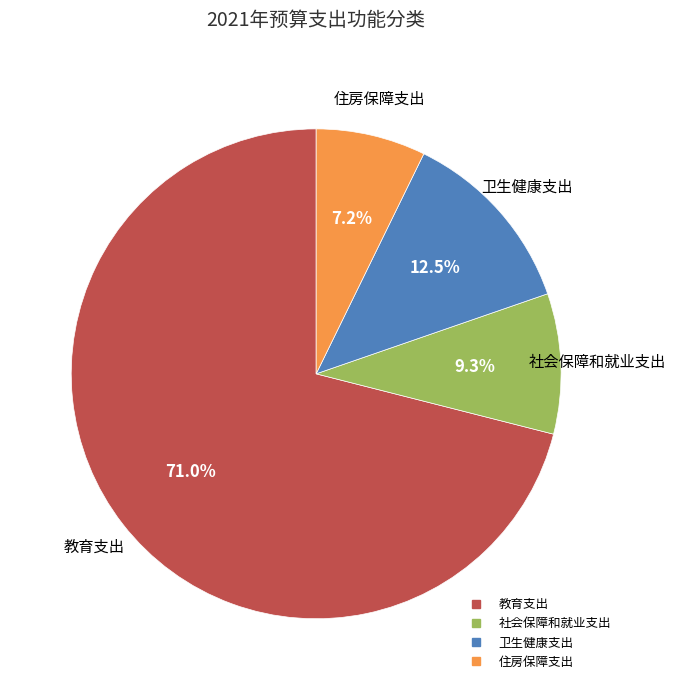

Does 社会保障和就业支出 represent more than half of the total?

No